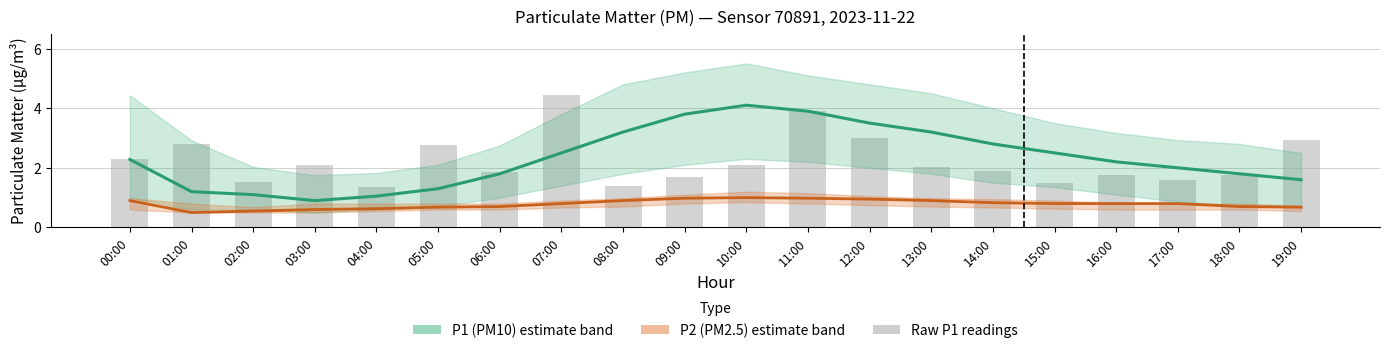

Which series changed the most between 01:00 and 18:00?

Raw P1 readings